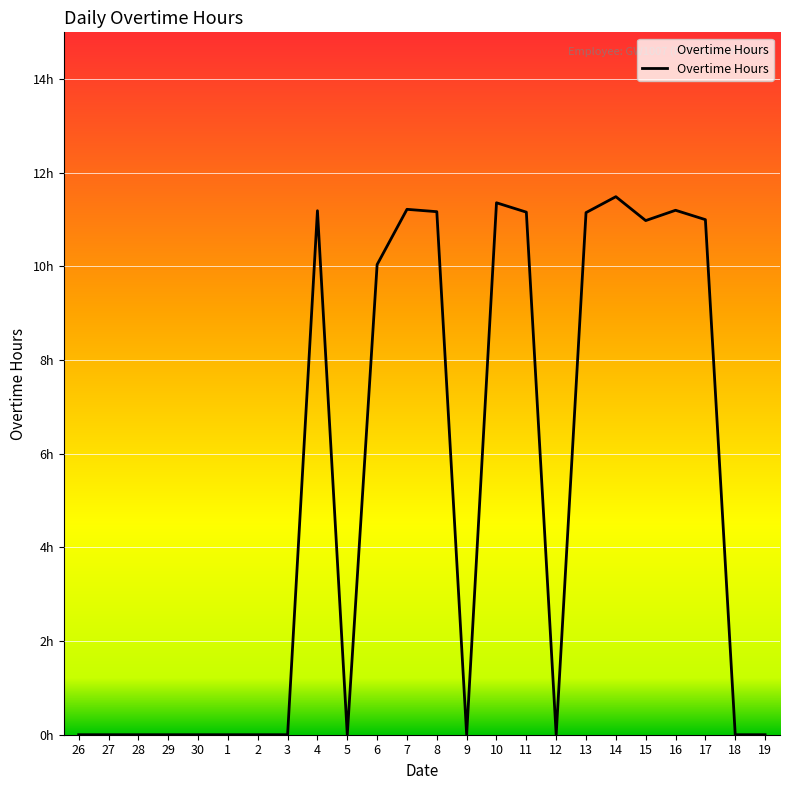

What is the value of the 16th point from the left?

11.2